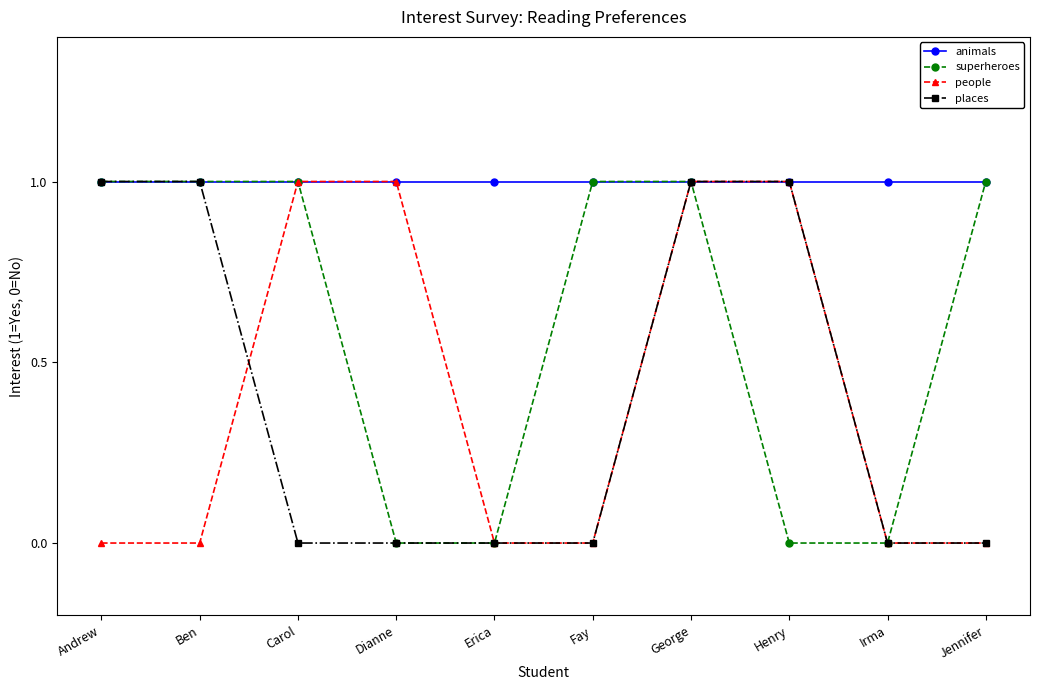

How many data points does each series have?

10